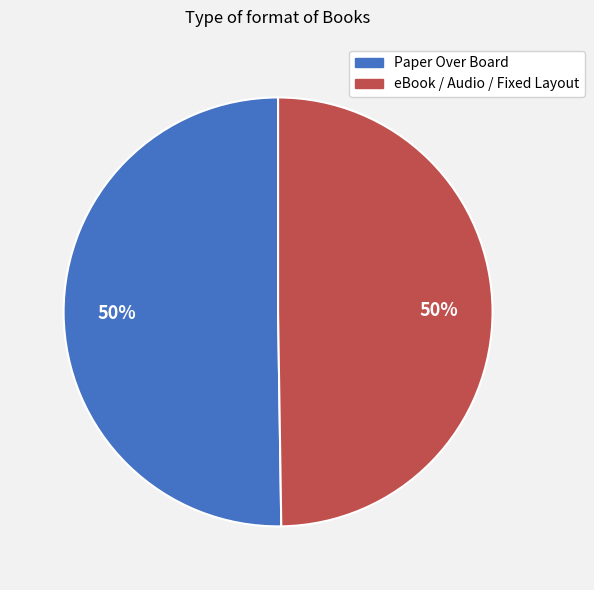

Do eBook / Audio / Fixed Layout and Paper Over Board together represent more than half of the pie?

Yes